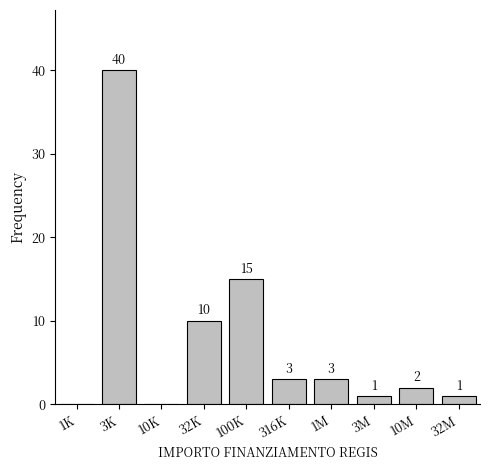

Reading left to right, what are all the values shown in this chart?

1K=0	3K=40	10K=0	32K=10	100K=15	316K=3	1M=3	3M=1	10M=2	32M=1